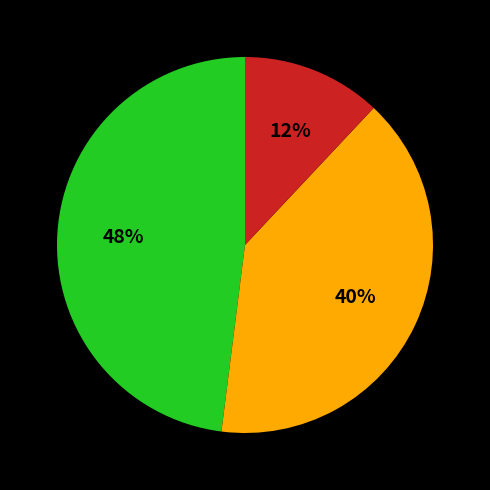

Is there any slice that represents more than half of the pie?

No